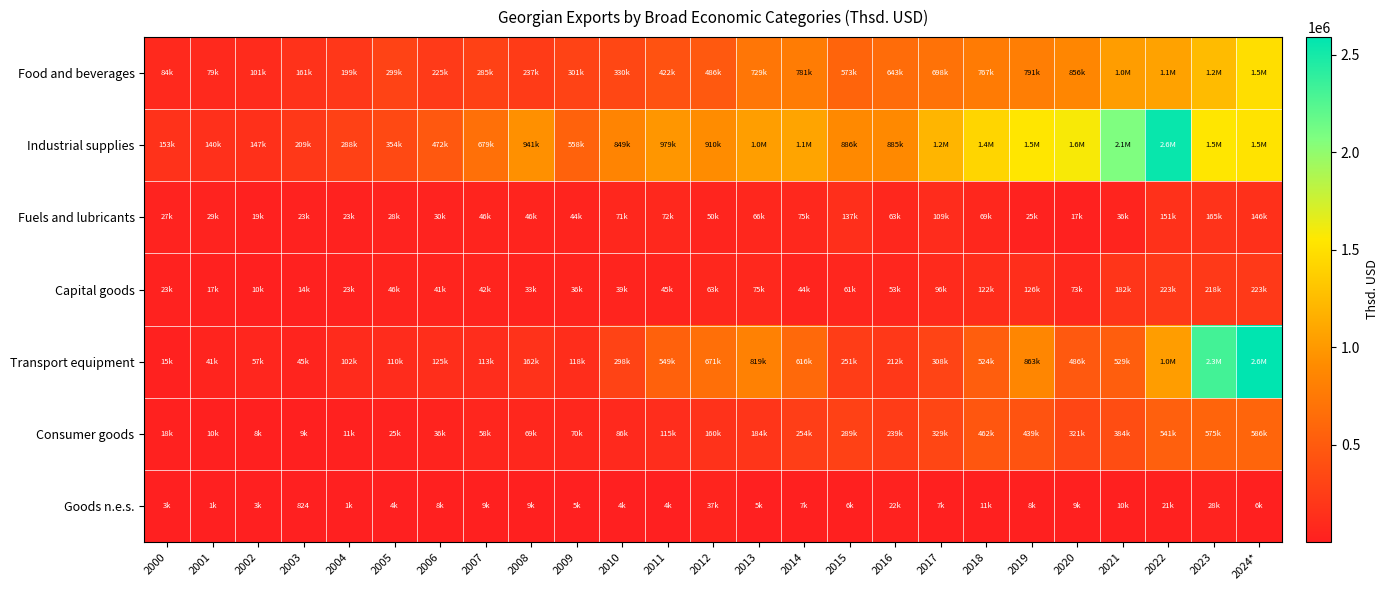

List the series in order of their peak value, highest first.

Transport equipment, Industrial supplies, Food and beverages, Consumer goods, Capital goods, Fuels and lubricants, Goods n.e.s.